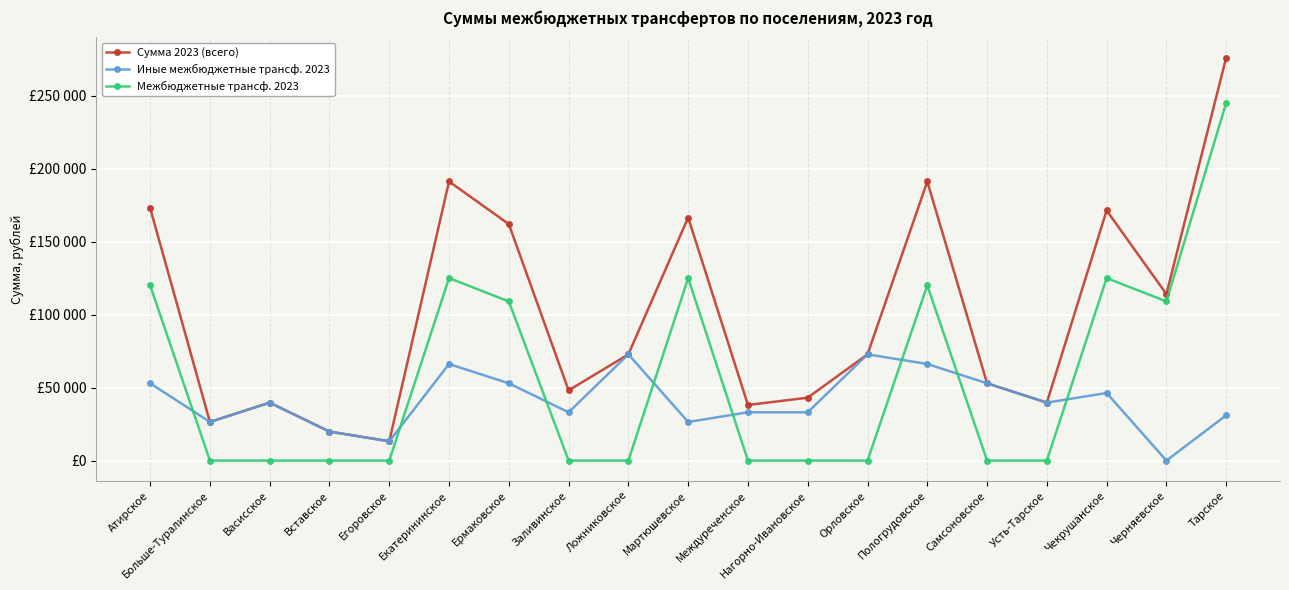

How many values in the Межбюджетные трансф. 2023 series exceed 0?

8